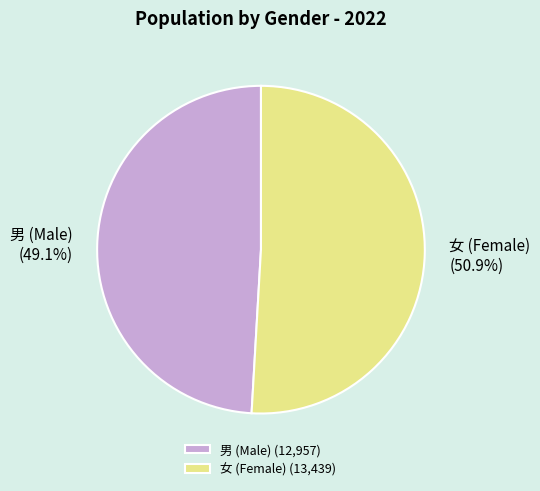

How many segments does this pie chart have?

2